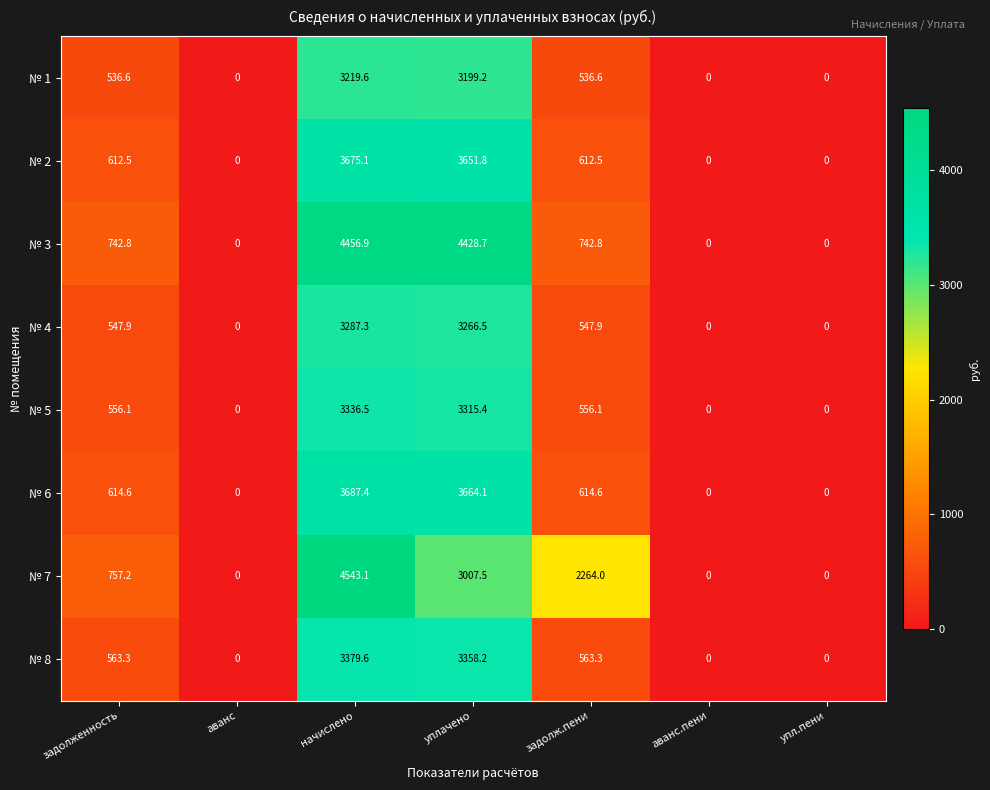

Which series has the largest range (max minus min)?

№ 7